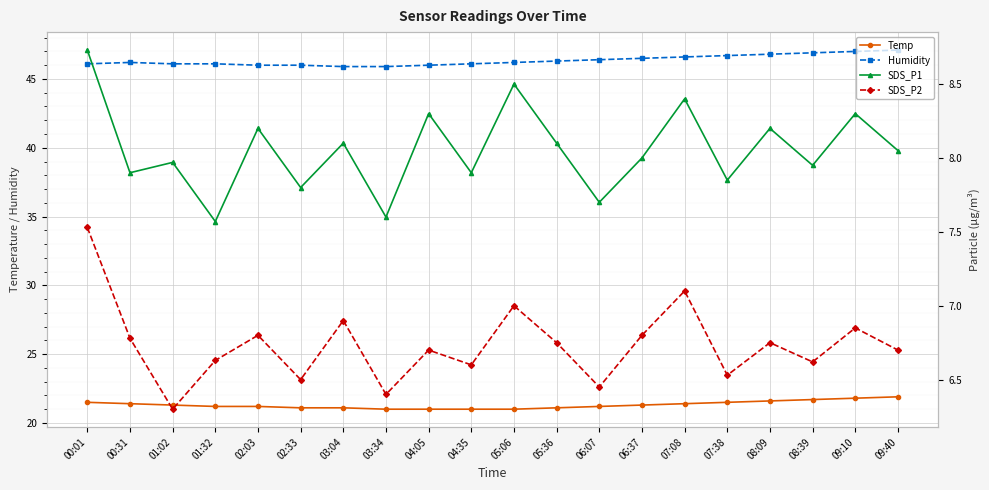

Reading right to left, list all the values displayed in this chart.

Temp: 21.9	21.8	21.7	21.6	21.5	21.4	21.3	21.2	21.1	21.0	21.0	21.0	21.0	21.1	21.1	21.2	21.2	21.3	21.4	21.5
Humidity: 47.1	47.0	46.9	46.8	46.7	46.6	46.5	46.4	46.3	46.2	46.1	46.0	45.9	45.9	46.0	46.0	46.1	46.1	46.2	46.1
SDS_P1: 8.1	8.3	8.0	8.2	7.8	8.4	8.0	7.7	8.1	8.5	7.9	8.3	7.6	8.1	7.8	8.2	7.6	8.0	7.9	8.7
SDS_P2: 6.7	6.8	6.6	6.8	6.5	7.1	6.8	6.5	6.8	7.0	6.6	6.7	6.4	6.9	6.5	6.8	6.6	6.3	6.8	7.5